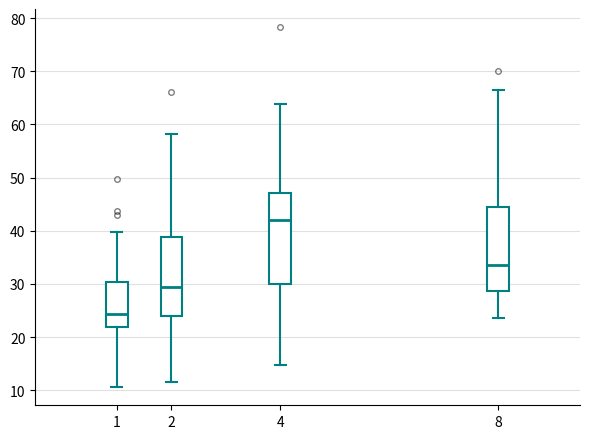

Comparing the boxes themselves (not the whiskers), which one is the tallest?

4